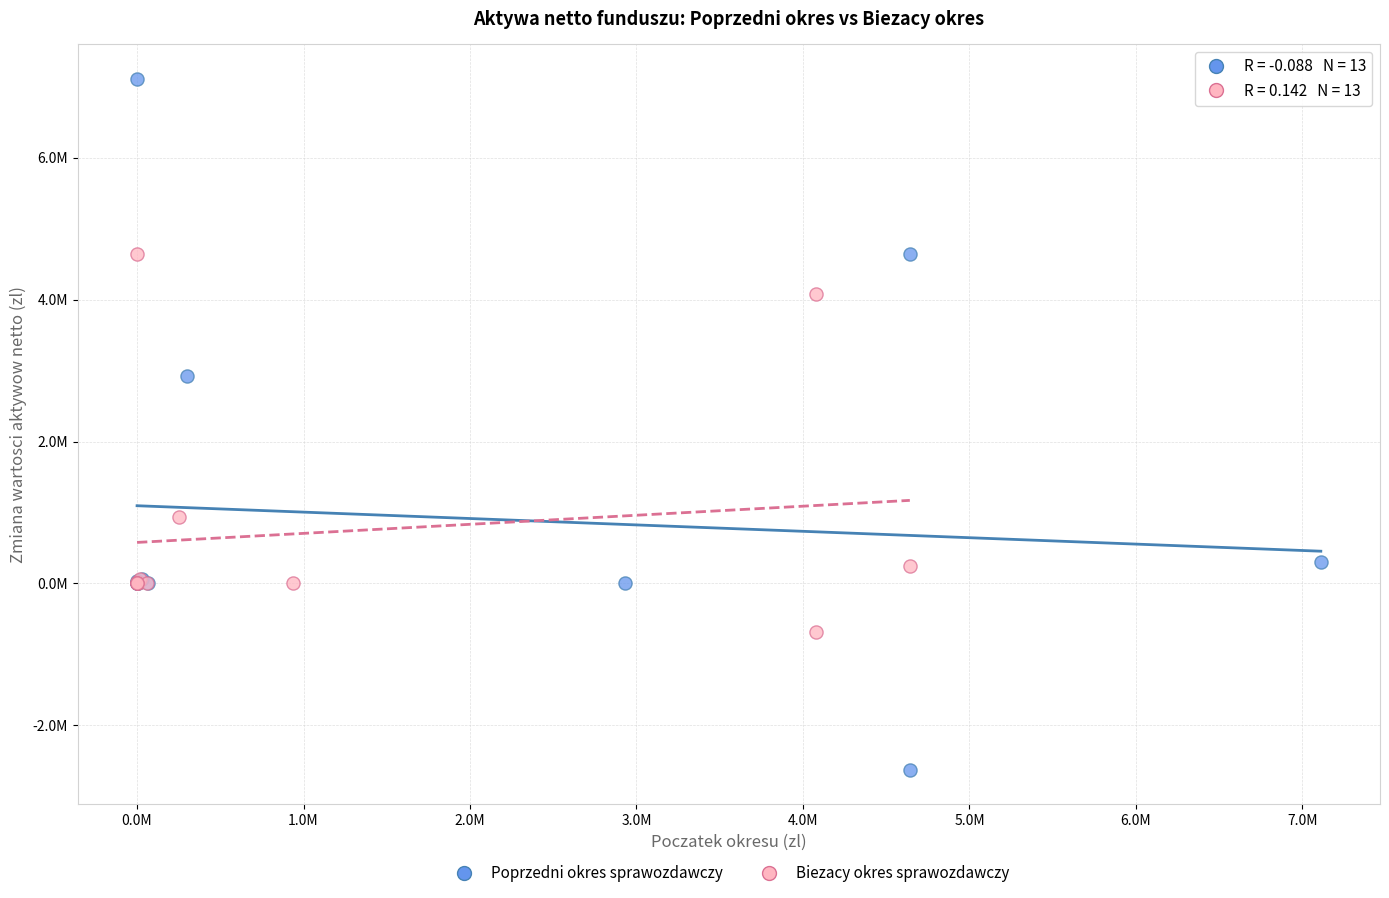

Which series contains the lowest Y value?

Poprzedni okres sprawozdawczy